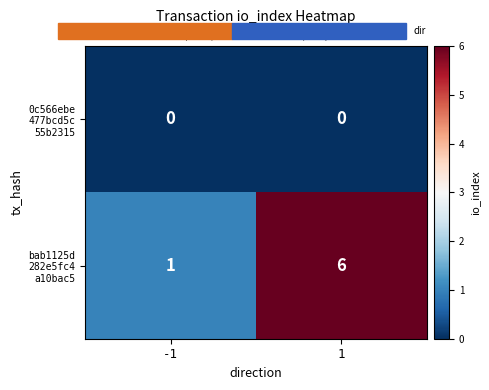

What is the total value across all series at 1?

6